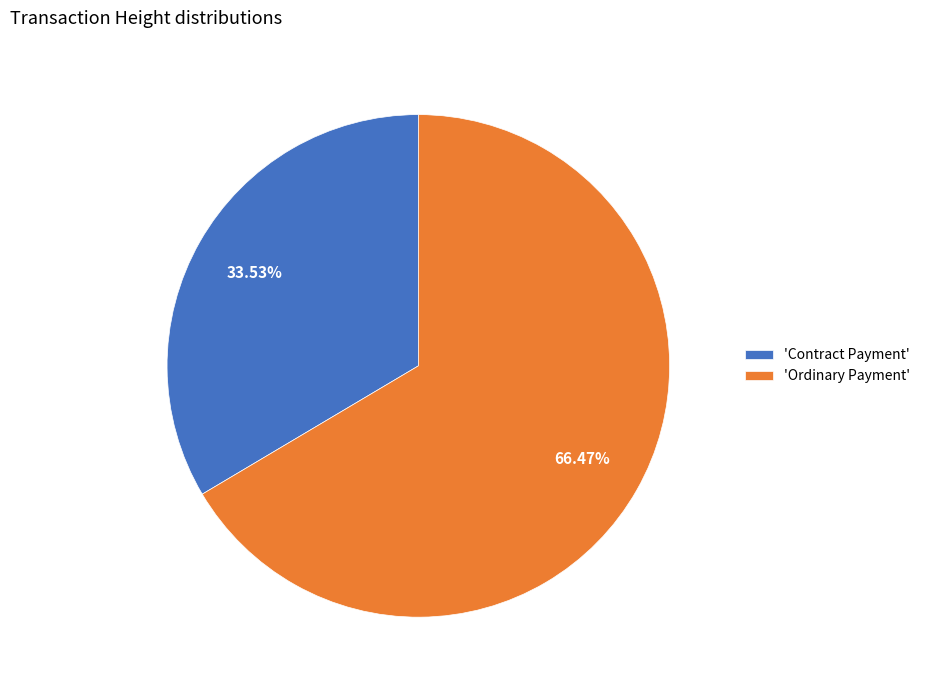

Rank the categories by value from lowest to highest.

'Contract Payment', 'Ordinary Payment'